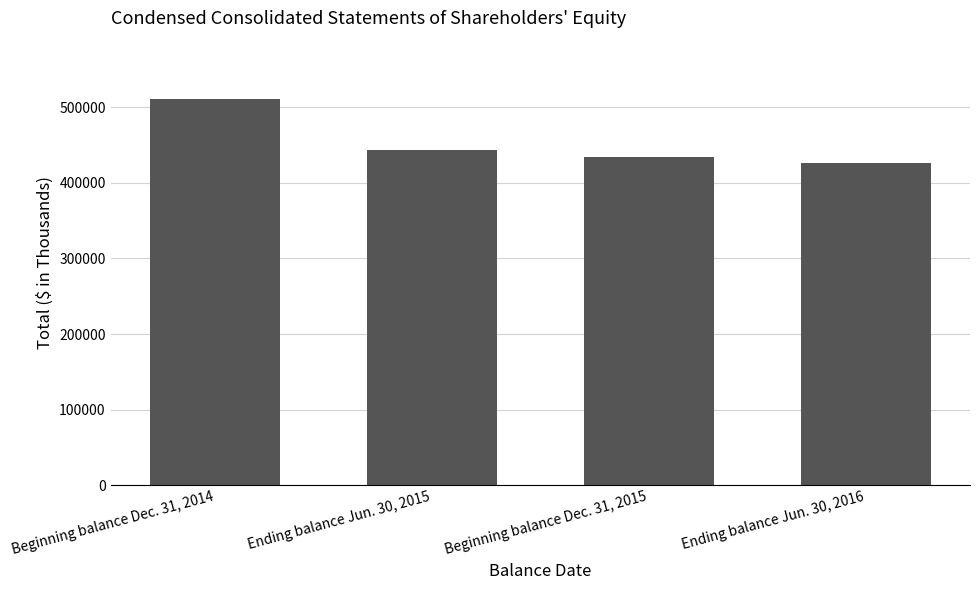

Where is the data nearest to the value 468808?

Ending balance Jun. 30, 2015